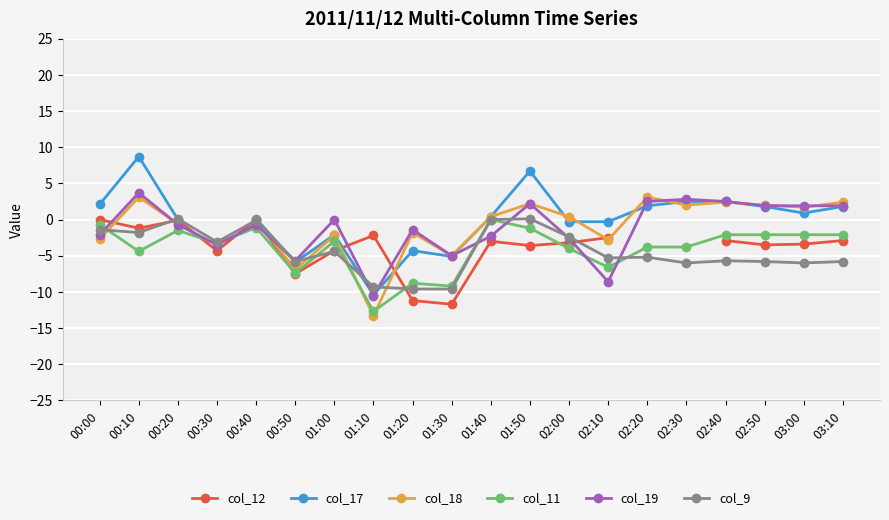

At which category does col_9 reach its first local peak?

00:20